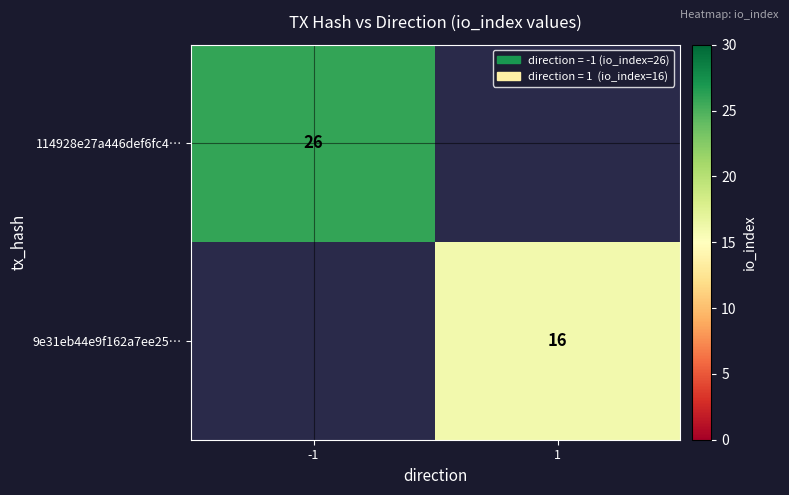

True or false: 114928e27a446def6fc4… has a value of 26 at -1.

True